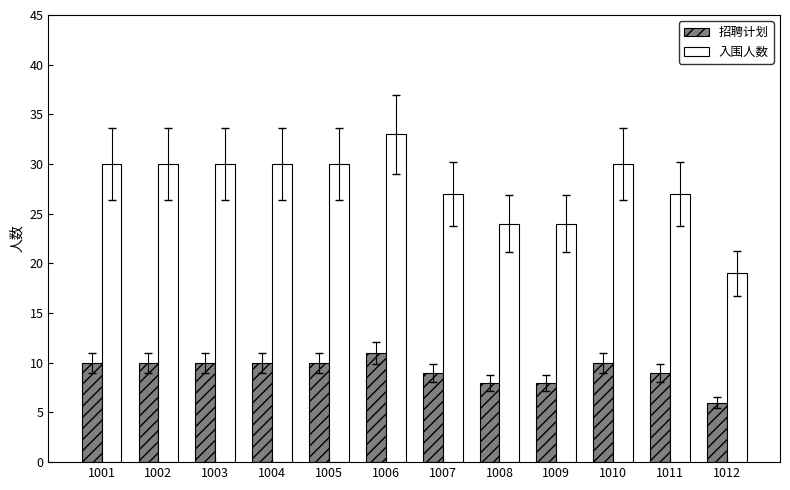

Rank the series by their maximum value, from highest to lowest.

入围人数, 招聘计划